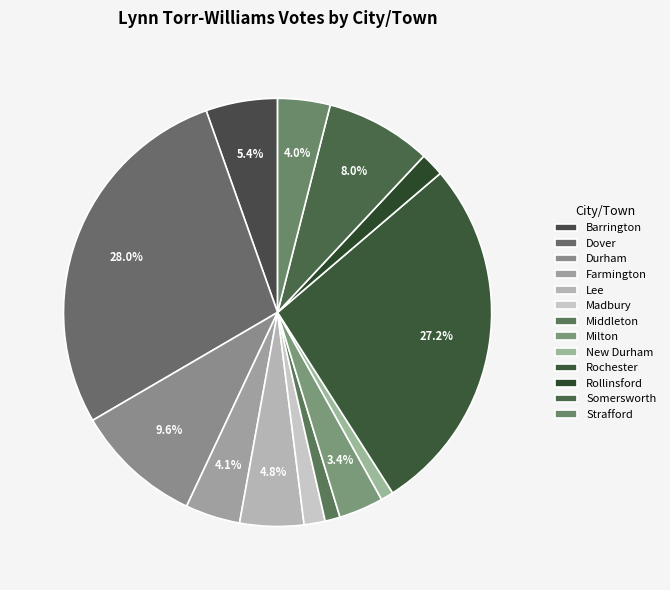

Count the number of slices in the pie.

13